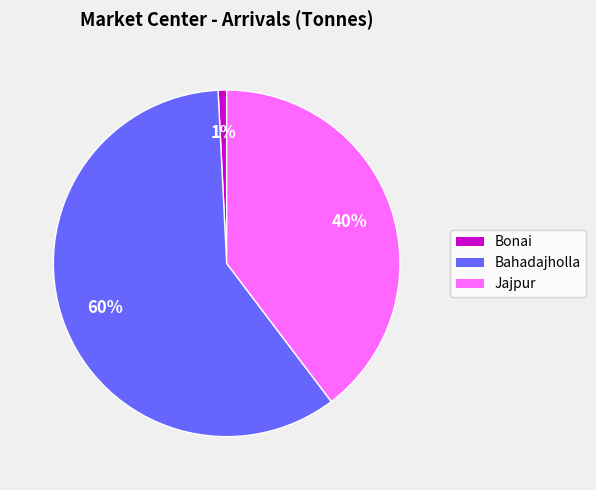

Rank the categories by value from lowest to highest.

Bonai, Jajpur, Bahadajholla